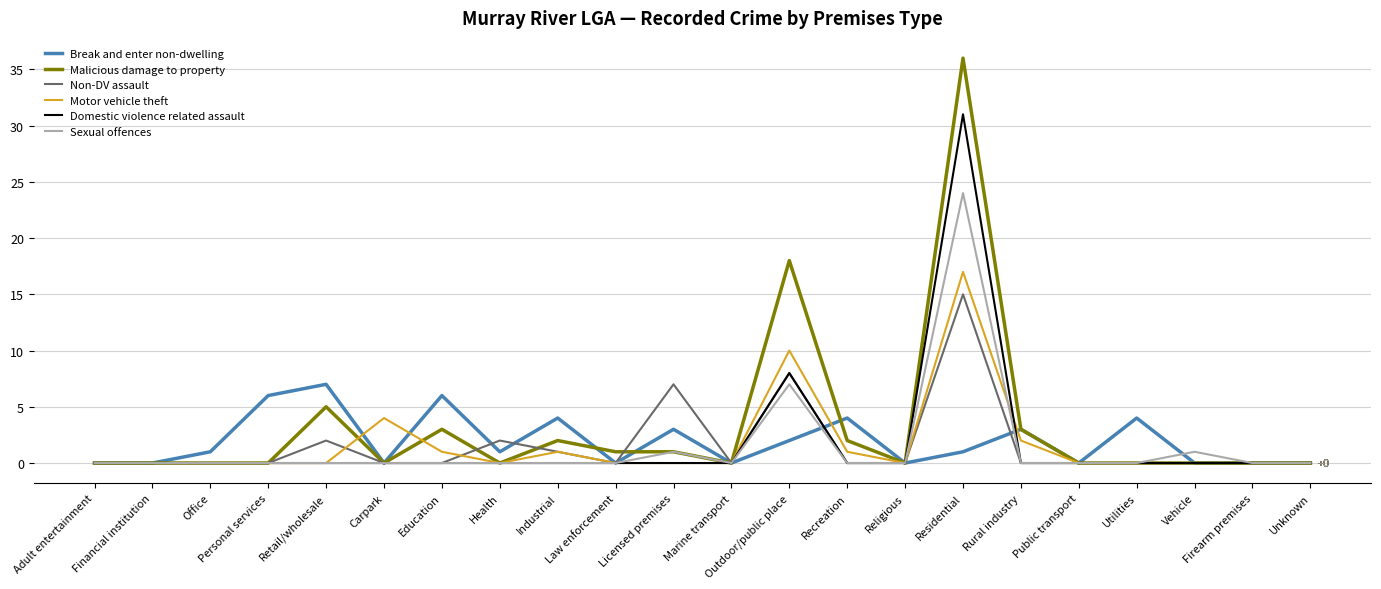

Rank the series by their maximum value, from lowest to highest.

Break and enter non-dwelling, Non-DV assault, Motor vehicle theft, Sexual offences, Domestic violence related assault, Malicious damage to property